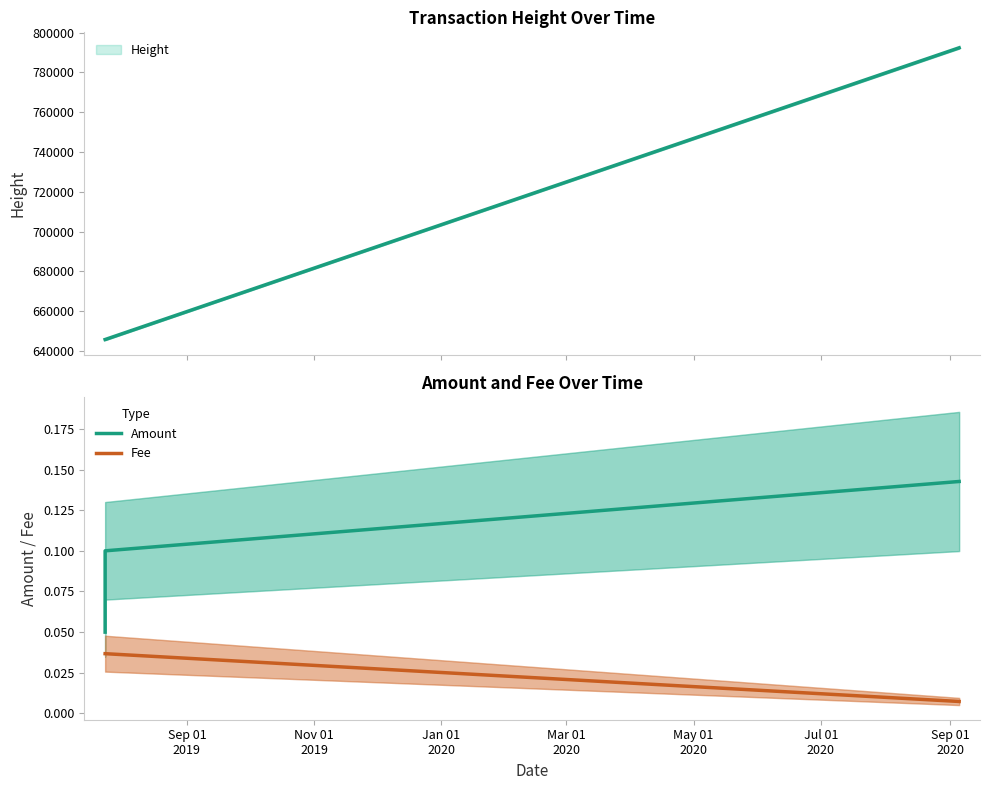

Is it true that Amount equals 0.2 at Nov 01
2019?

False